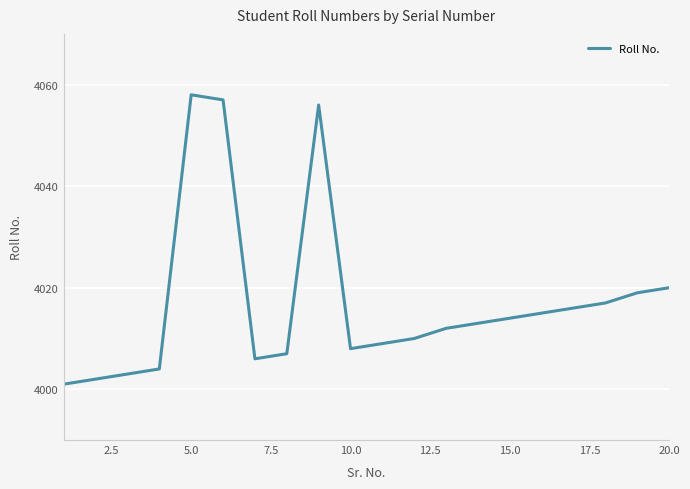

What is the difference between the maximum and minimum values?

57